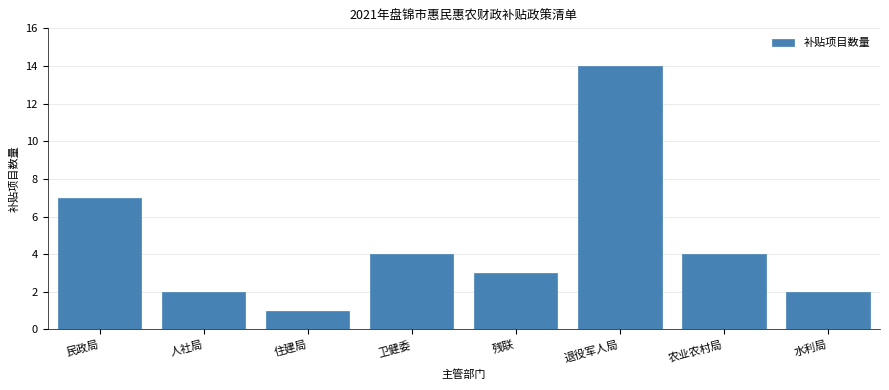

Reading left to right, transcribe all the data shown in this chart.

7	2	1	4	3	14	4	2